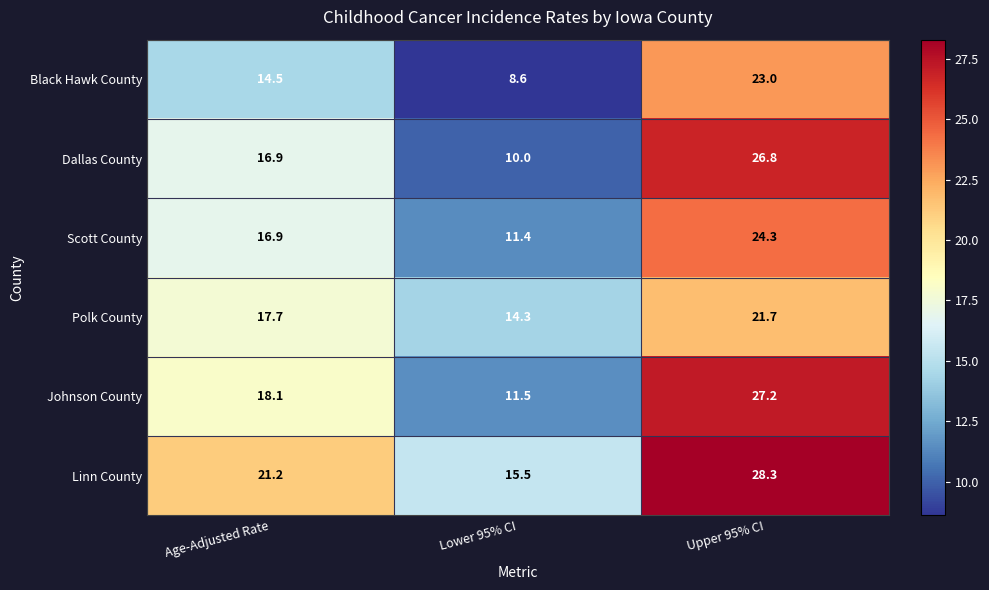

Which label corresponds to the smallest value in the chart?

Lower 95% CI